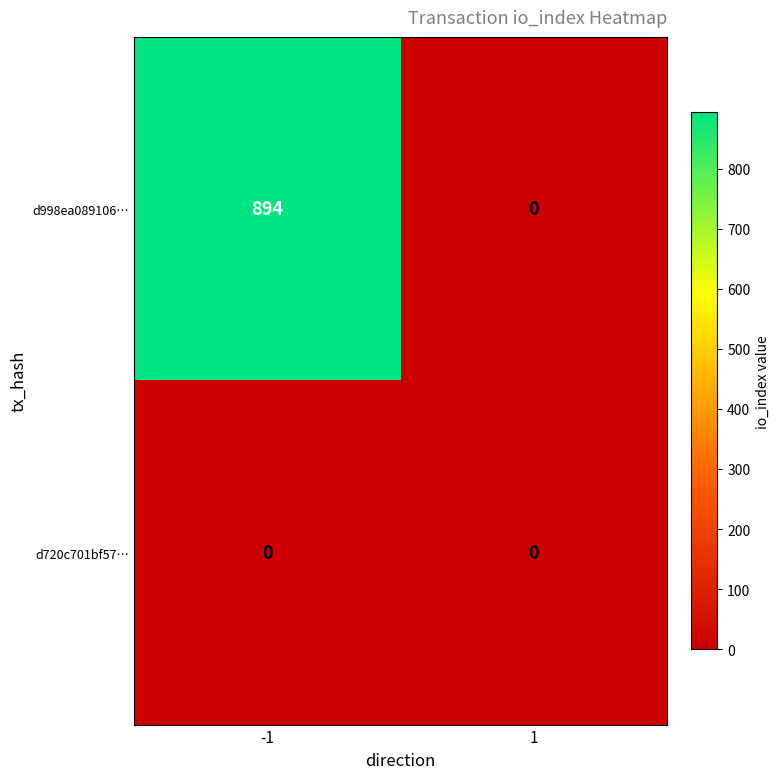

What is the difference between the maximum and minimum values in the d998ea089106… series?

894